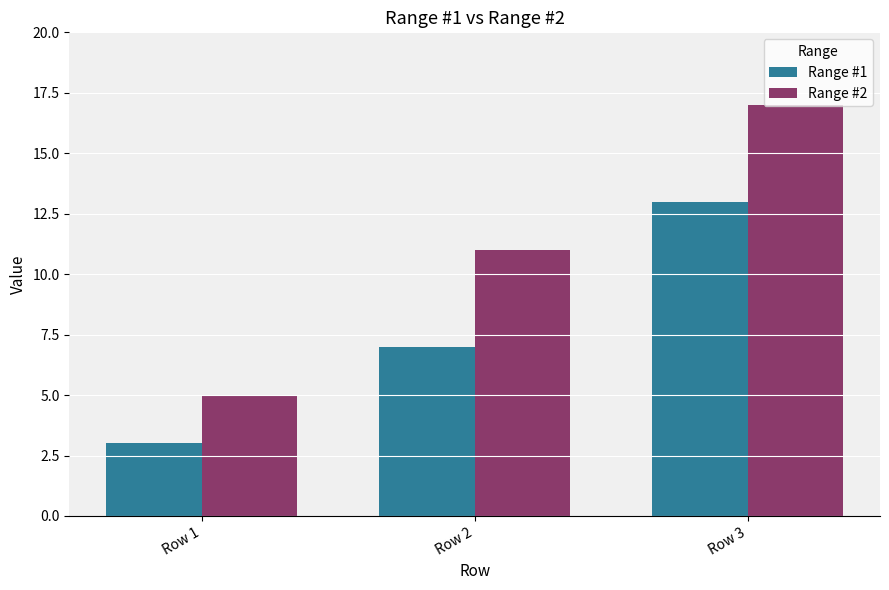

What is the spread (max minus min) of values at Row 1?

2